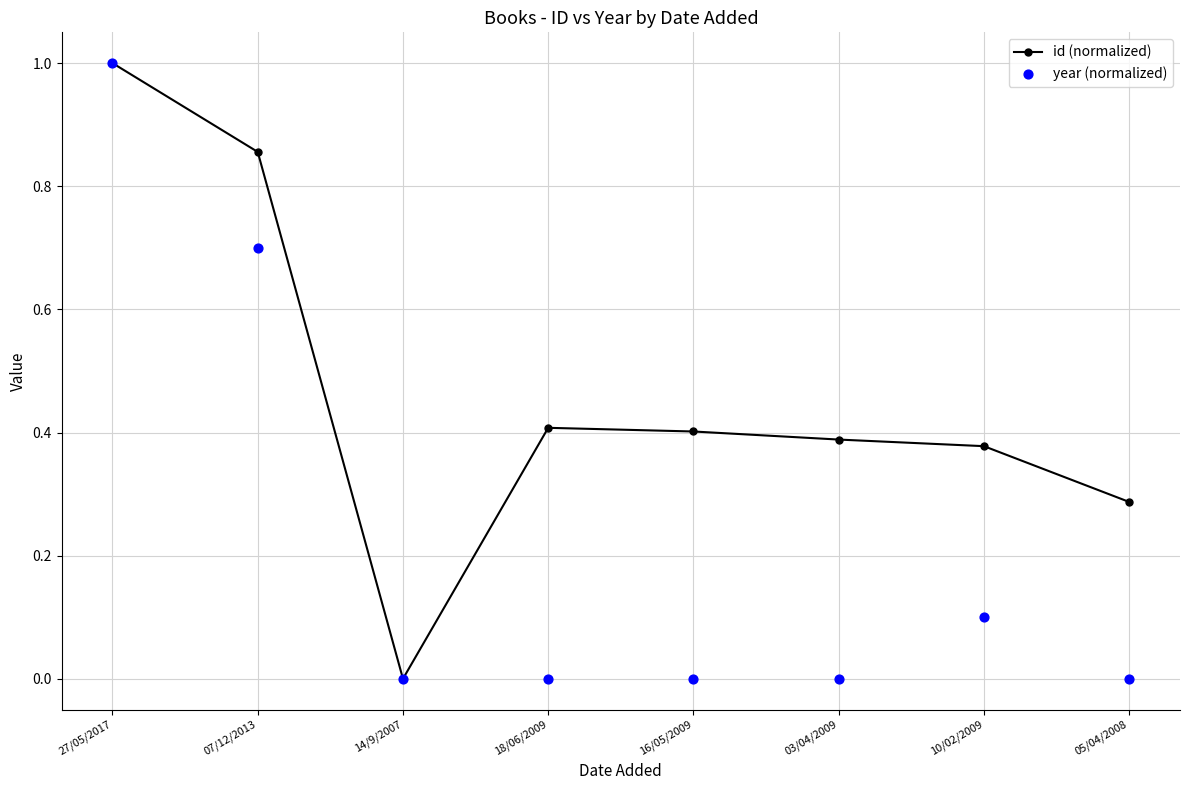

At which category is the sum across all series the highest?

27/05/2017